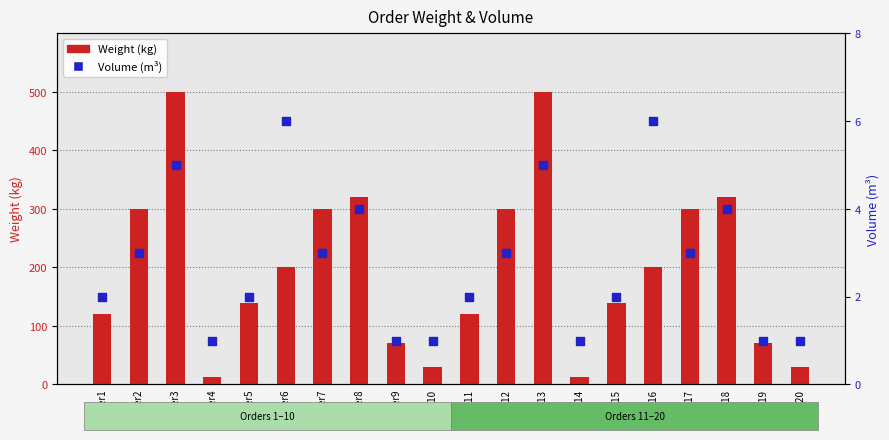

Which series has the largest total across all categories?

Weight (kg)